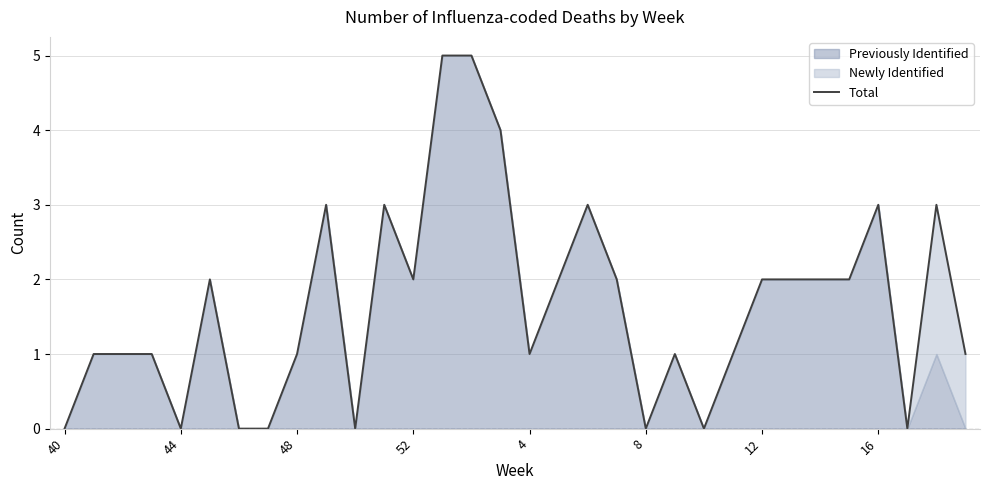

True or false: the data has more than 2 interior local peaks.

True